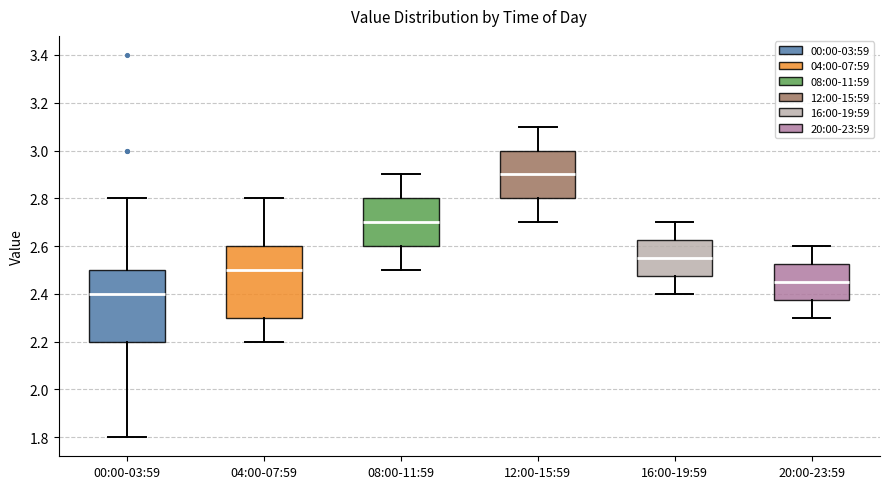

Reading left to right, transcribe this box plot: for each box, give where its median line is, the range the box spans, and where its two whiskers end, as read against the y-axis. The values are not printed on the chart, so give them approximately, as read against the axis.

00:00-03:59: median 2.40, box 2.20 to 2.50, whiskers 1.80 to 2.80
04:00-07:59: median 2.50, box 2.30 to 2.60, whiskers 2.20 to 2.80
08:00-11:59: median 2.70, box 2.60 to 2.80, whiskers 2.50 to 2.90
12:00-15:59: median 2.90, box 2.80 to 3.00, whiskers 2.70 to 3.10
16:00-19:59: median 2.56, box 2.48 to 2.62, whiskers 2.40 to 2.70
20:00-23:59: median 2.46, box 2.38 to 2.52, whiskers 2.30 to 2.60